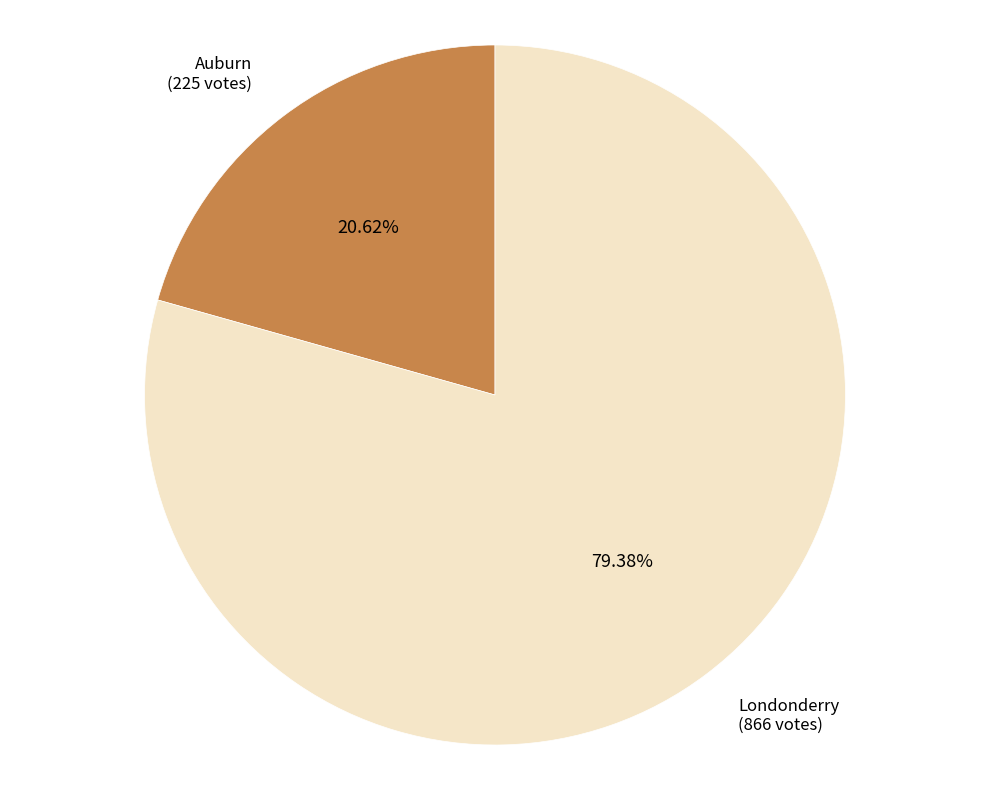

How many slices are in this pie chart?

2